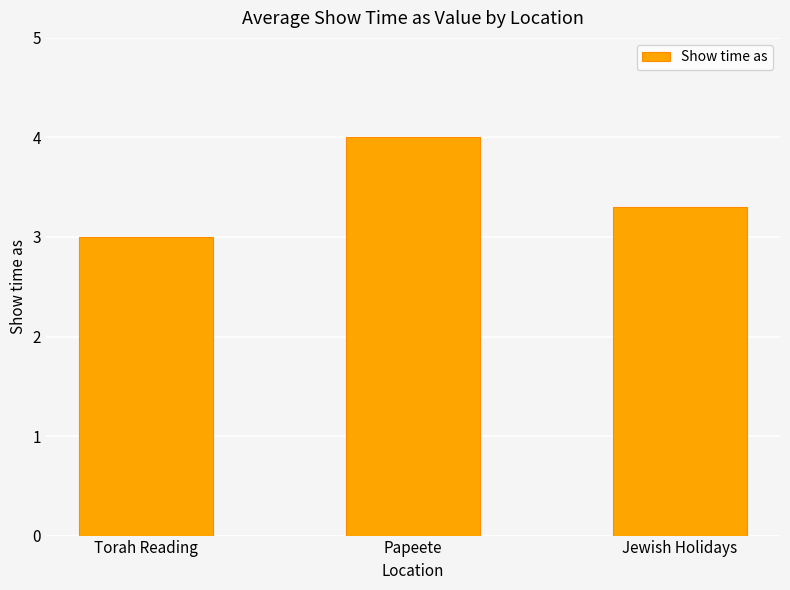

What position from the left is Torah Reading?

1